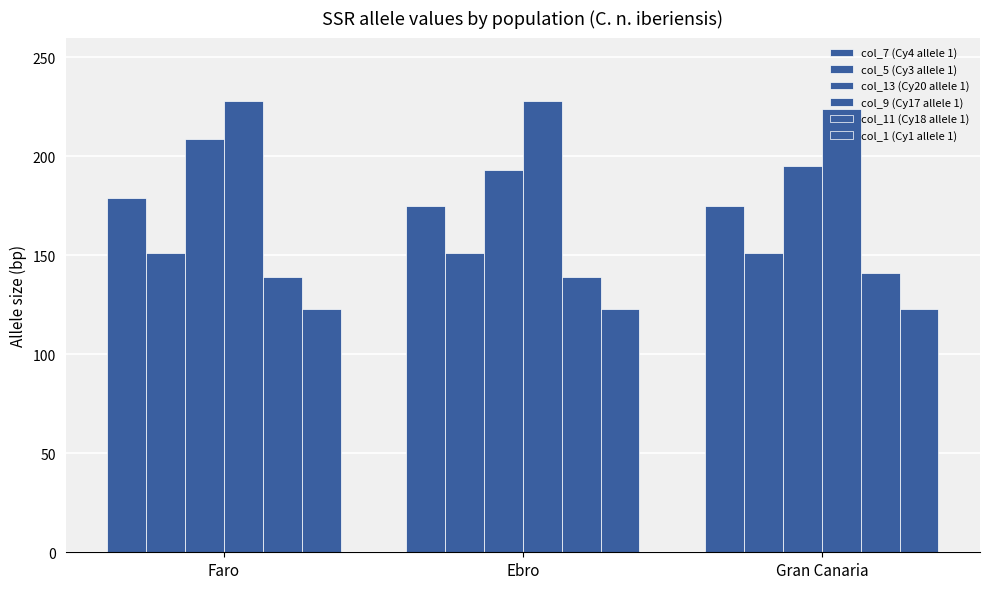

Reading left to right, list all the values displayed in this chart.

col_7 (Cy4 allele 1): 179	175	175
col_5 (Cy3 allele 1): 151	151	151
col_13 (Cy20 allele 1): 209	193	195
col_9 (Cy17 allele 1): 228	228	224
col_11 (Cy18 allele 1): 139	139	141
col_1 (Cy1 allele 1): 123	123	123